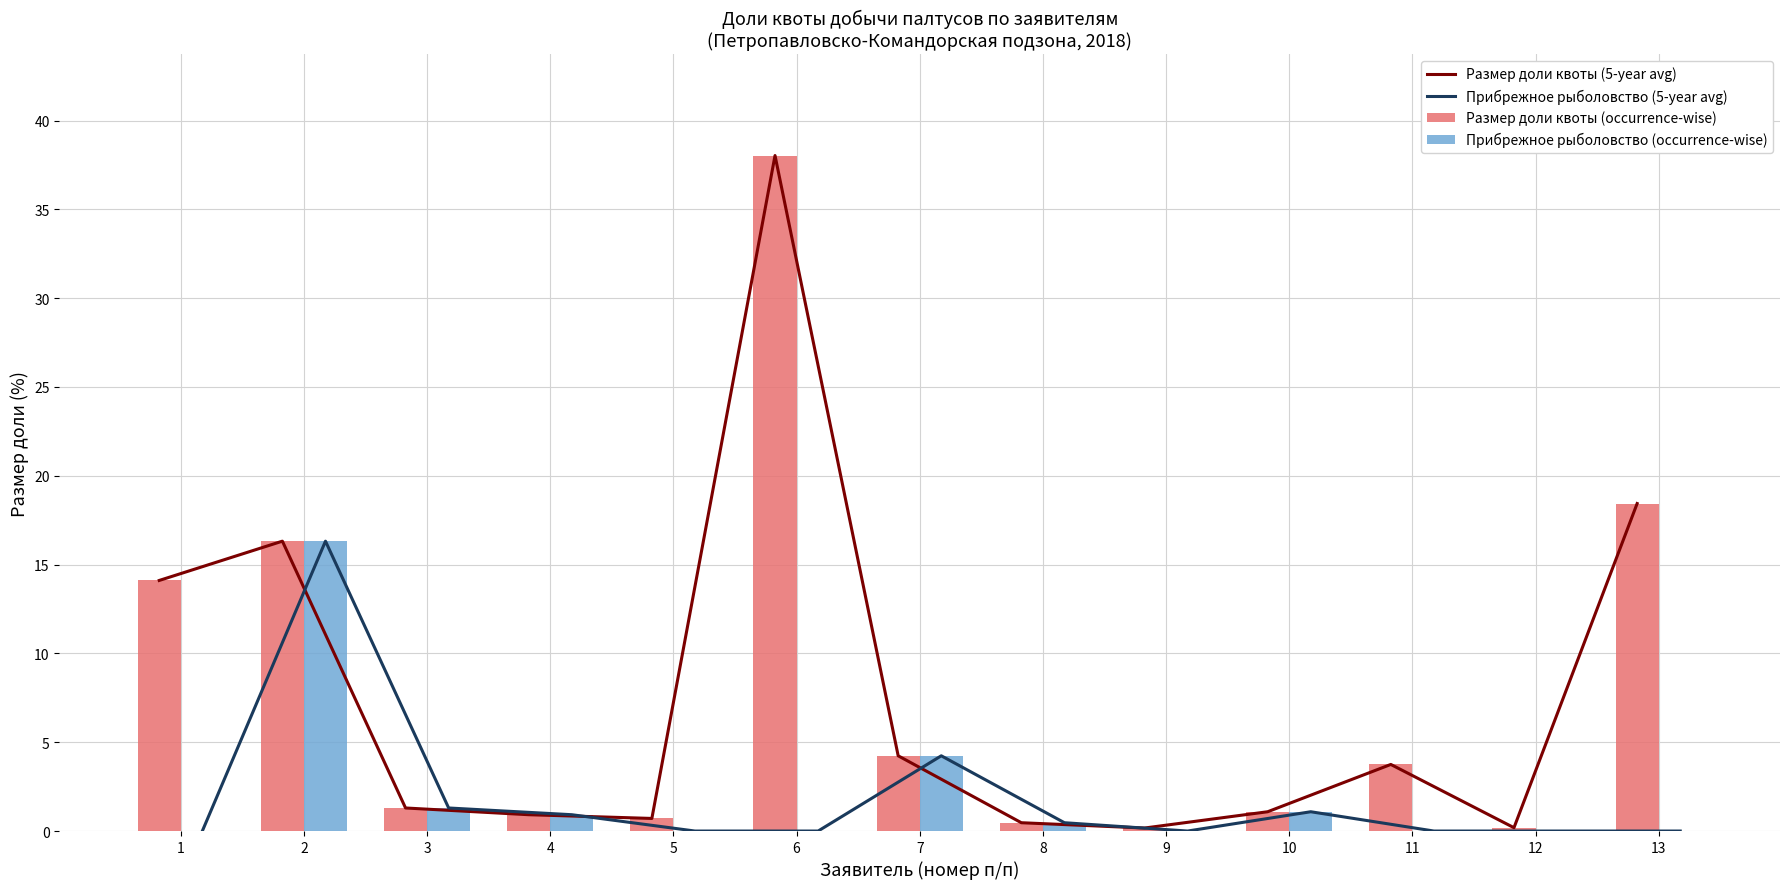

Which category has the highest value across all series?

6